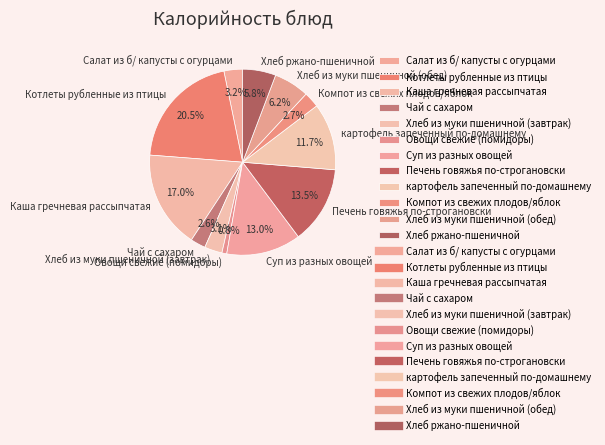

Is it true that Овощи свежие (помидоры) is 11% of the pie?

False